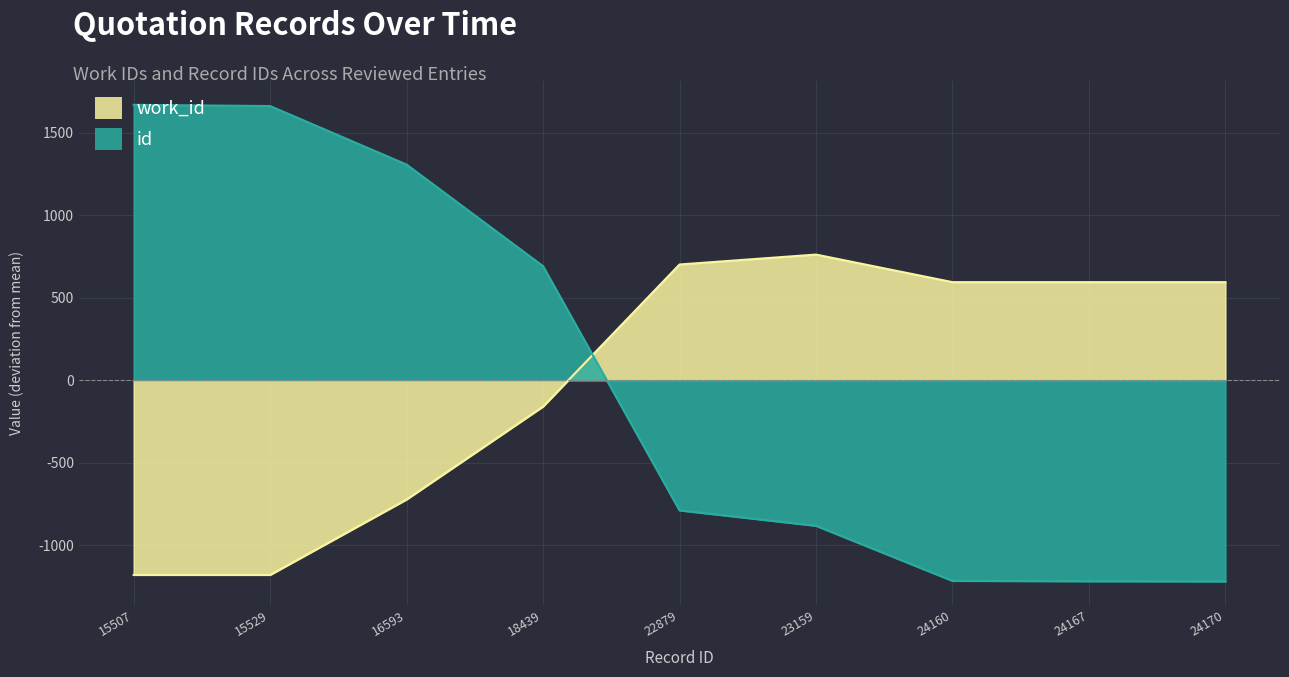

What is the greatest value displayed?

1668.1